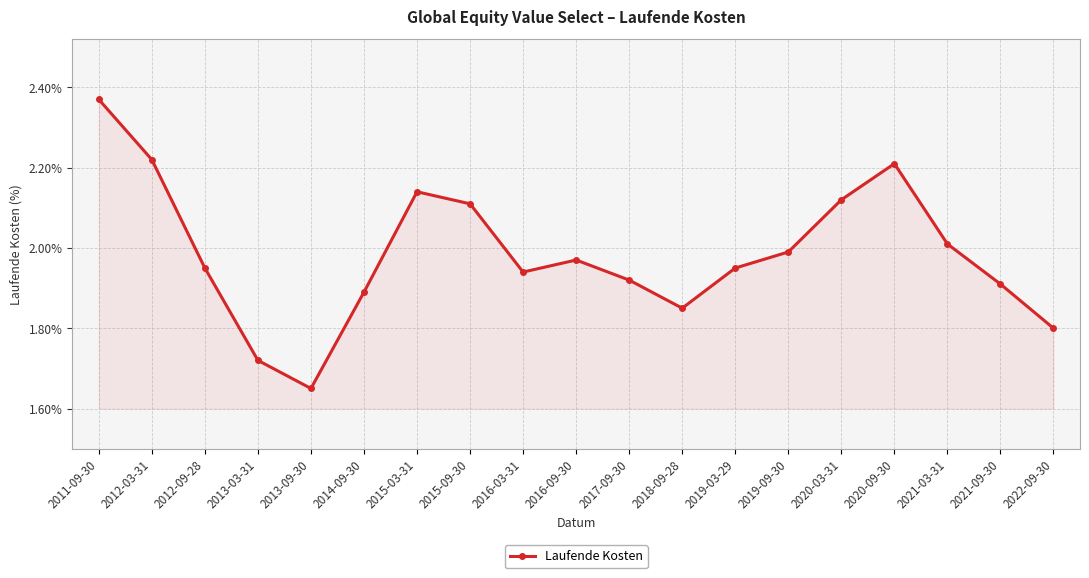

What is the approximate value at 2022-09-30?

1.8